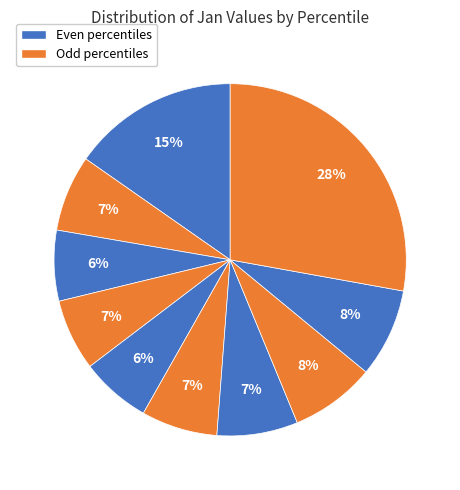

Count the number of slices in the pie.

10